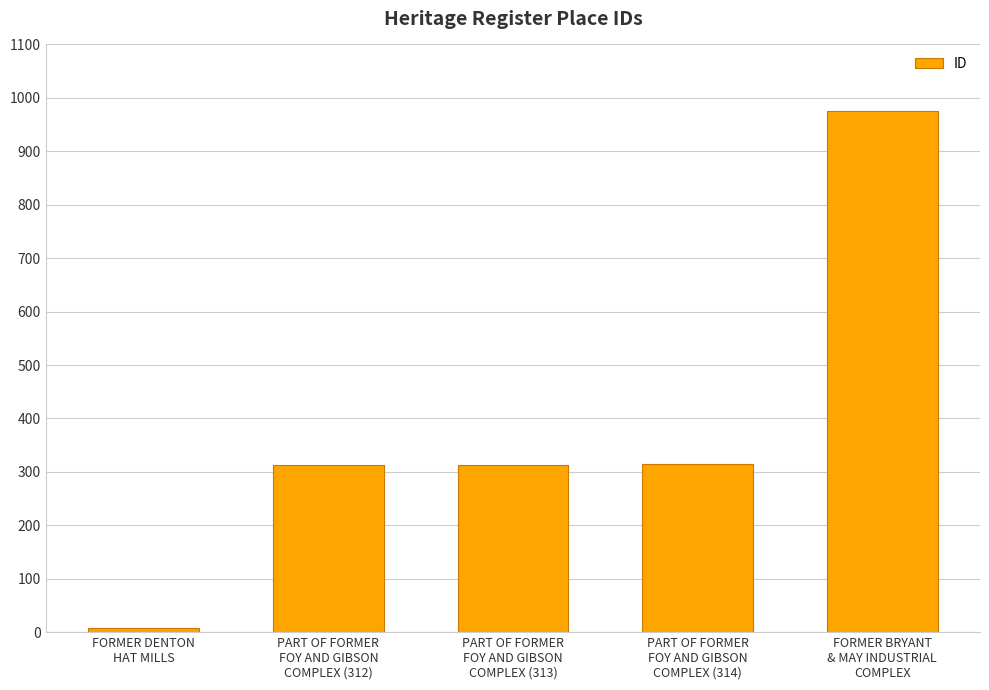

What is the average value?

384